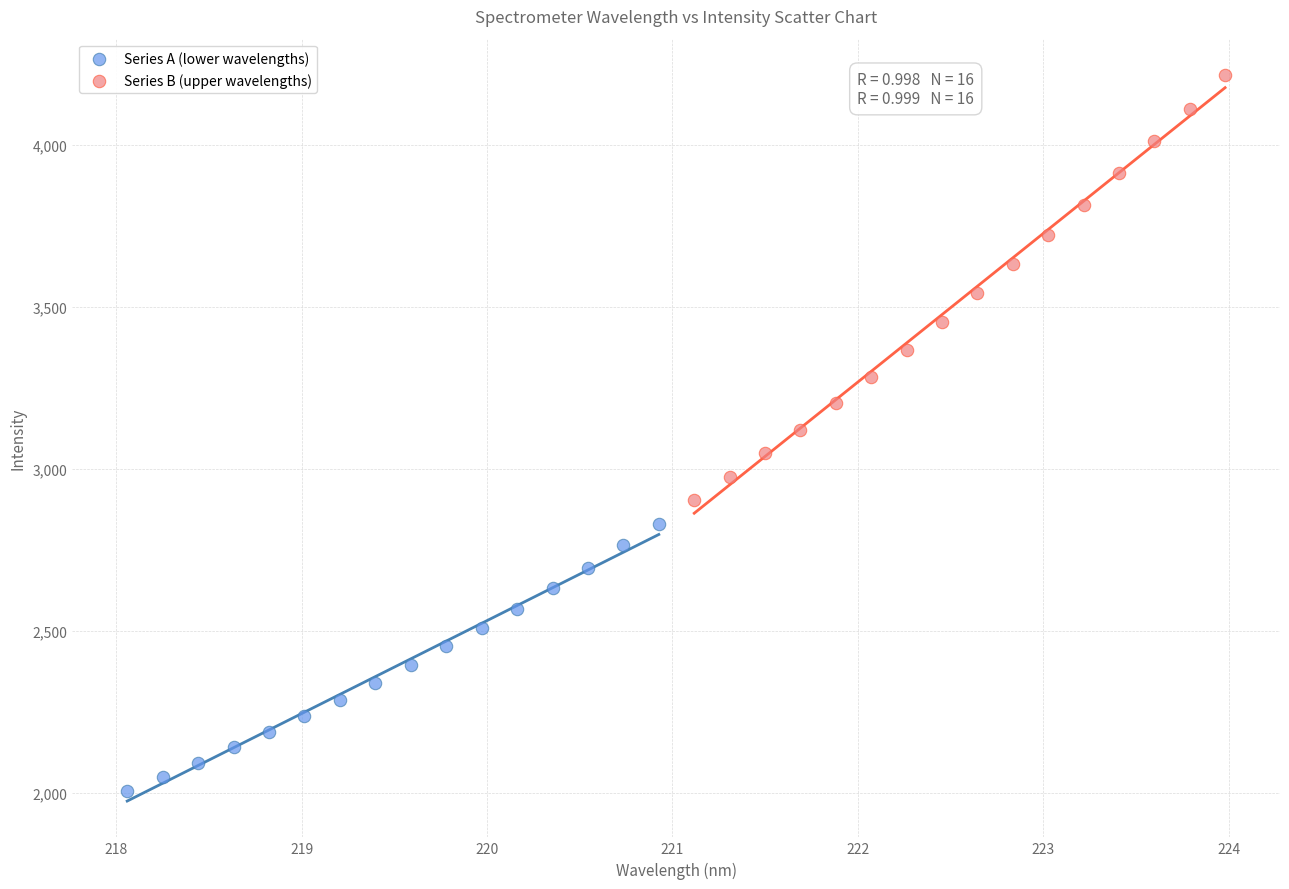

Which series contains the lowest Y value?

Series A (lower wavelengths)